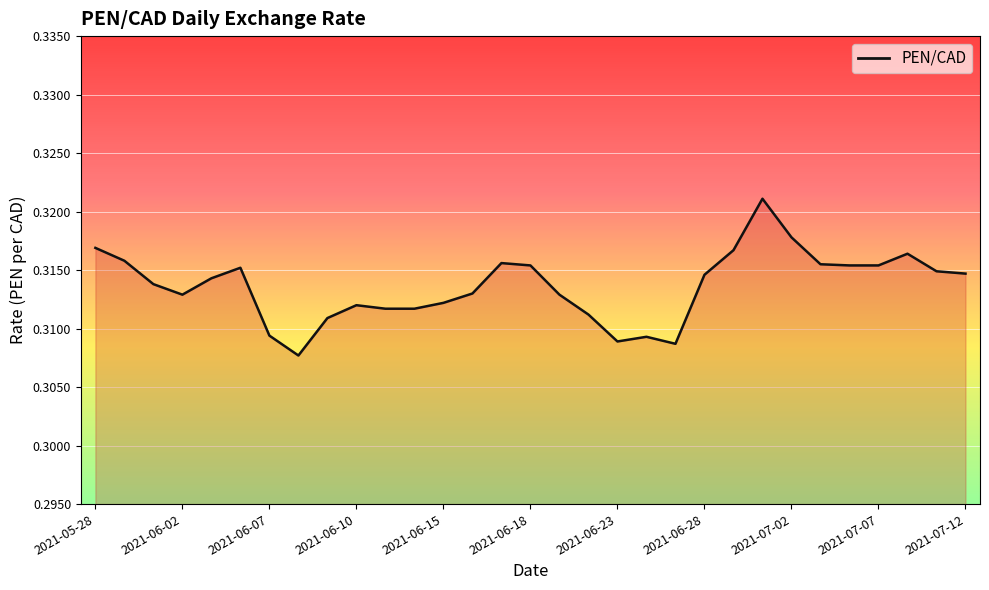

Does the chart display data point markers on the line(s)?

No